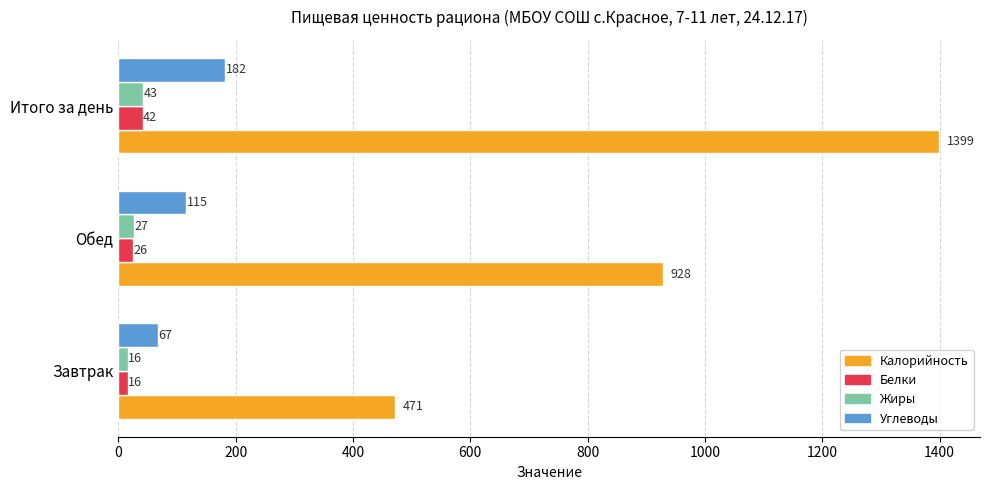

What is the minimum value for Белки?

16